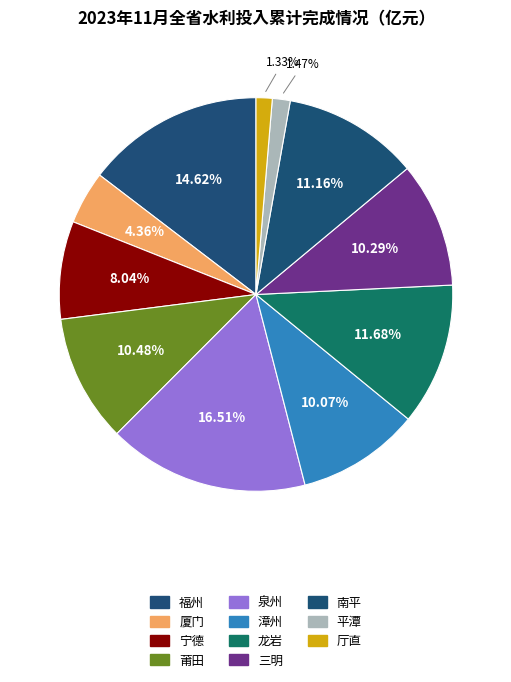

True or false: 厅直 accounts for 11% of the total.

False